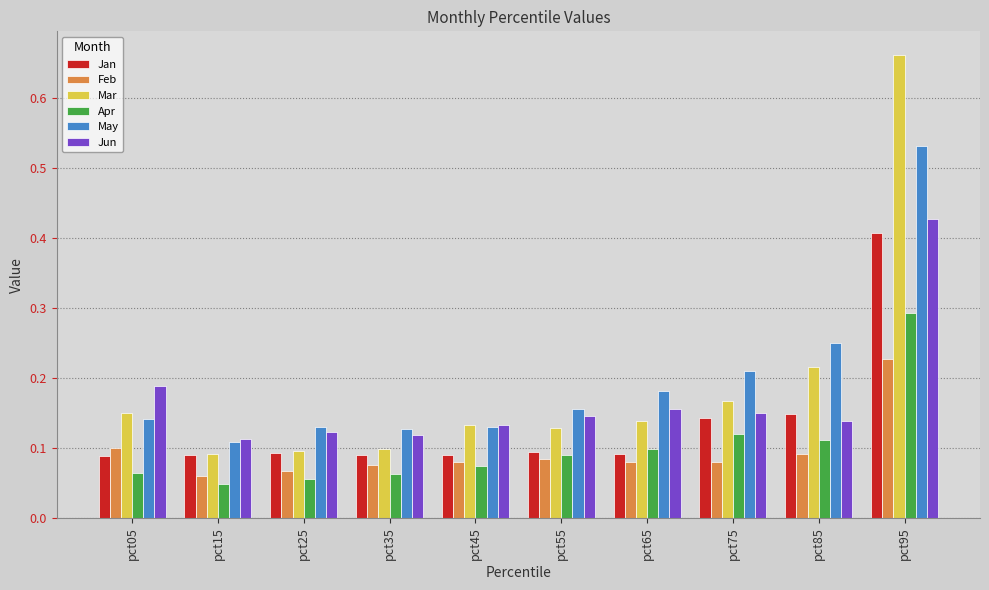

At which category does the chart reach its peak across all series?

pct95